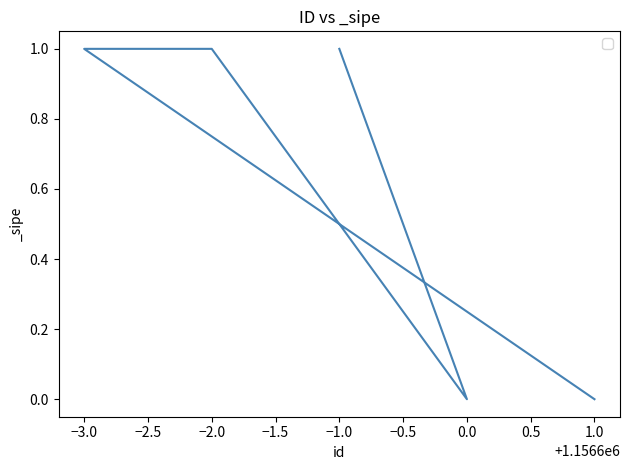

Rank the categories by value from lowest to highest.

0.0, 1.0, −1.0, −2.0, −3.0